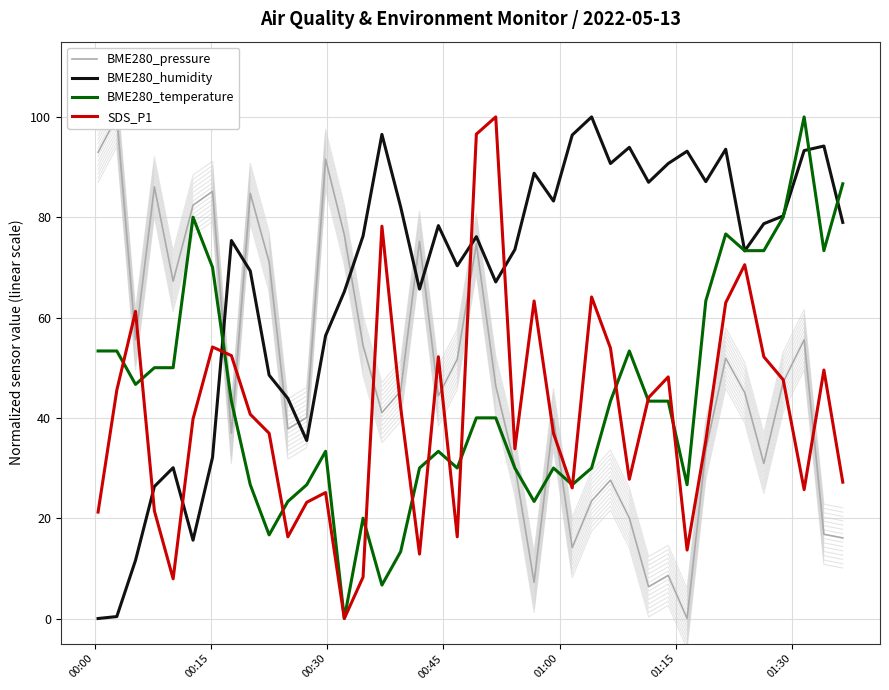

True or false: SDS_P1 and BME280_humidity cross at least once.

True